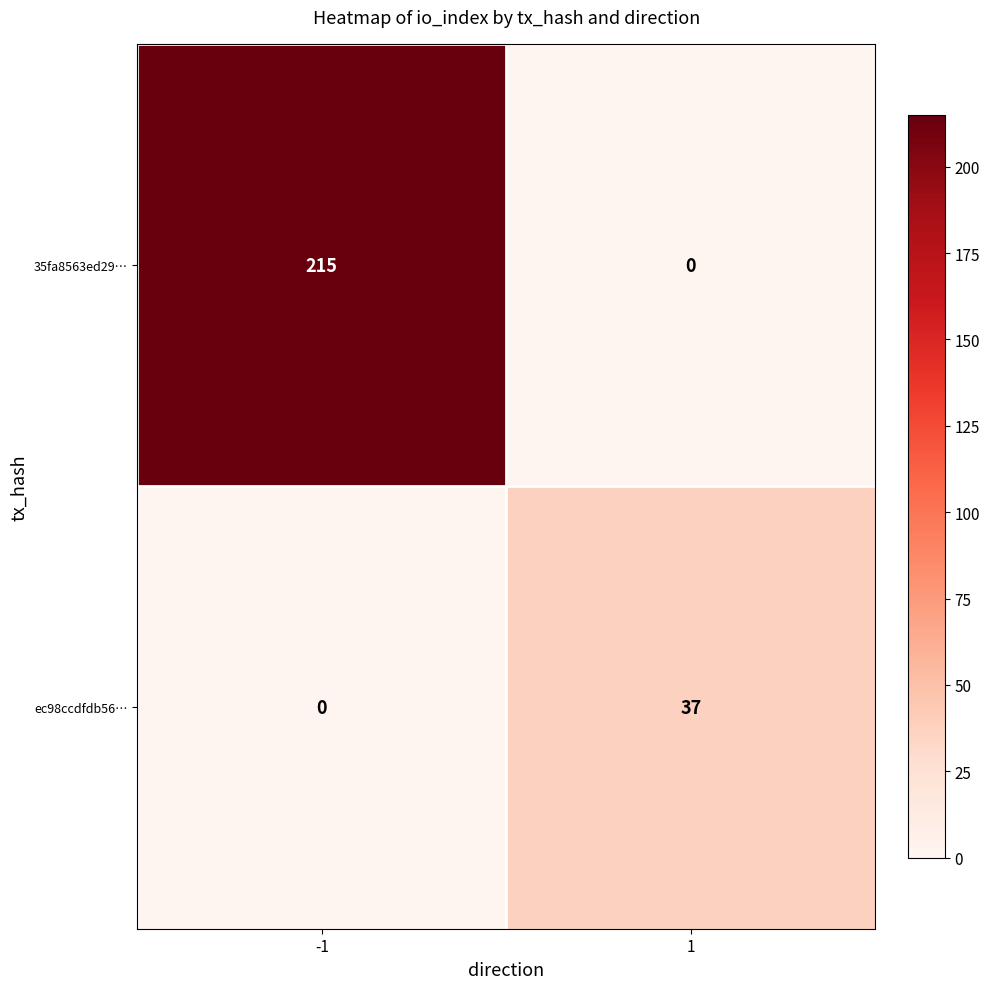

Rank the series by their maximum value, from lowest to highest.

ec98ccdfdb56…, 35fa8563ed29…